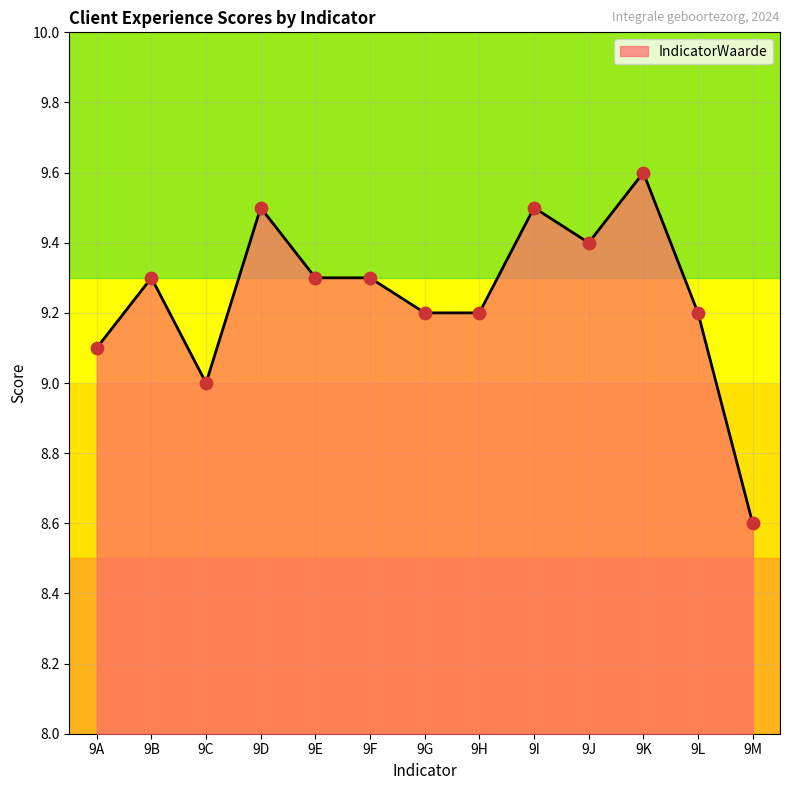

What is the ratio of the value at 9I to the value at 9M?

1.1